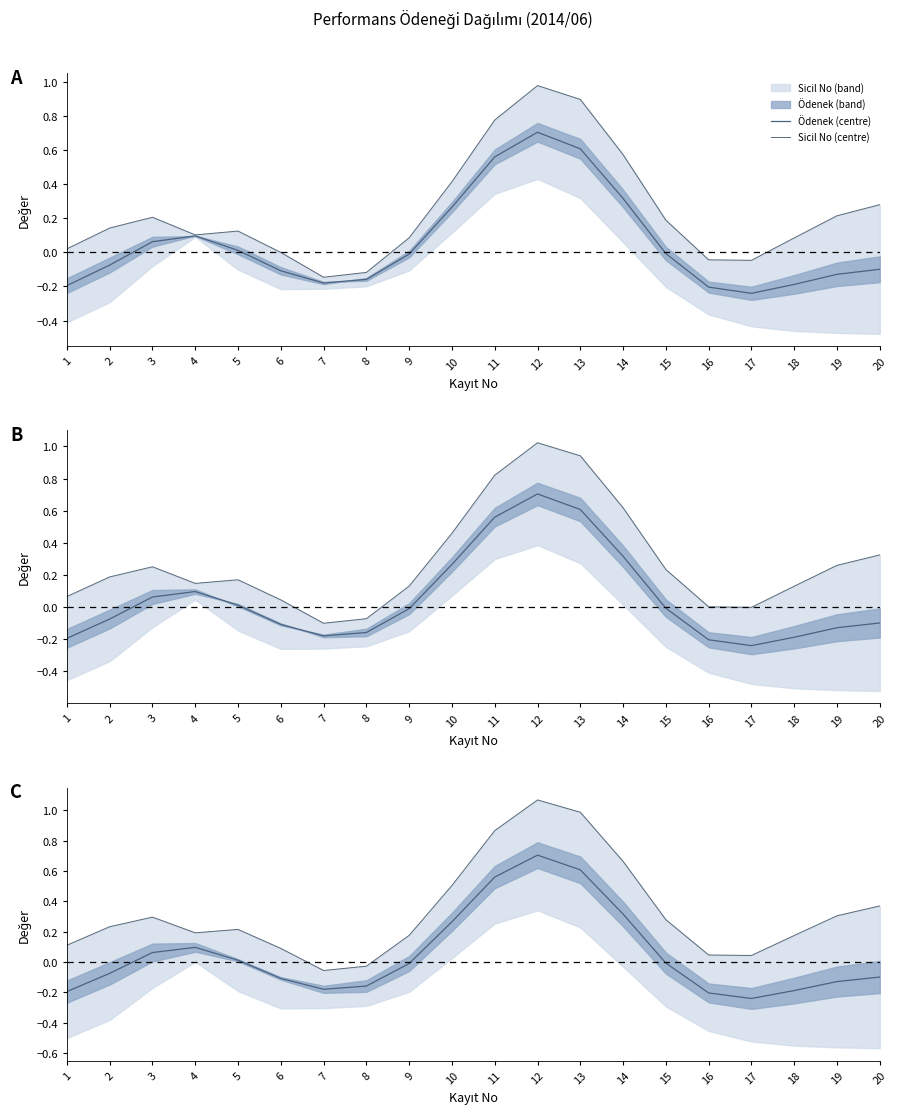

Where is Sicil No (centre) nearest to the value 0?

8